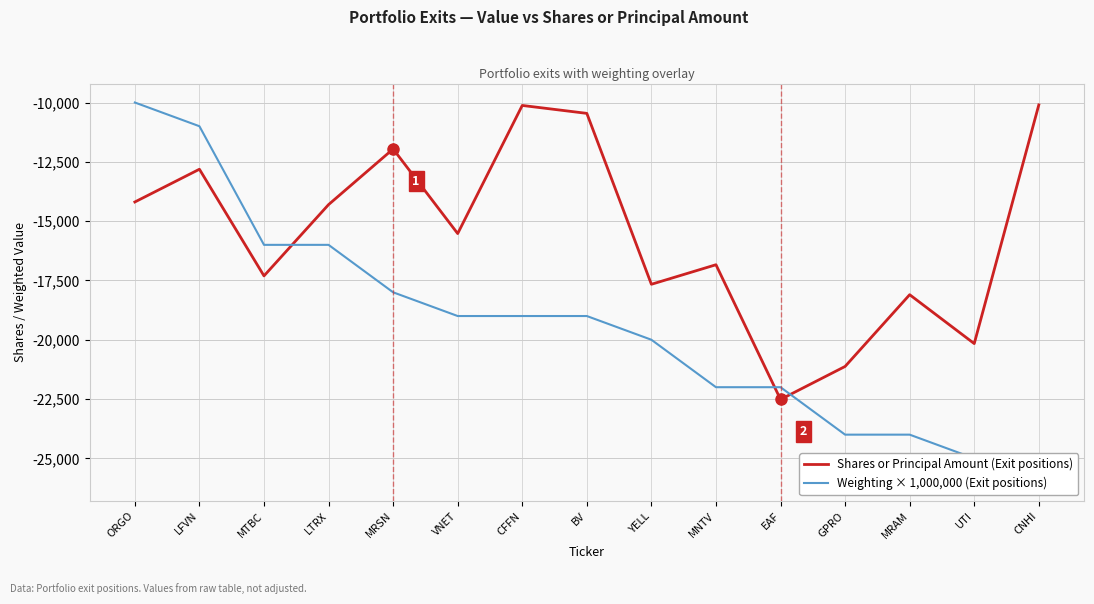

At which category does the chart reach its peak across all series?

ORGO